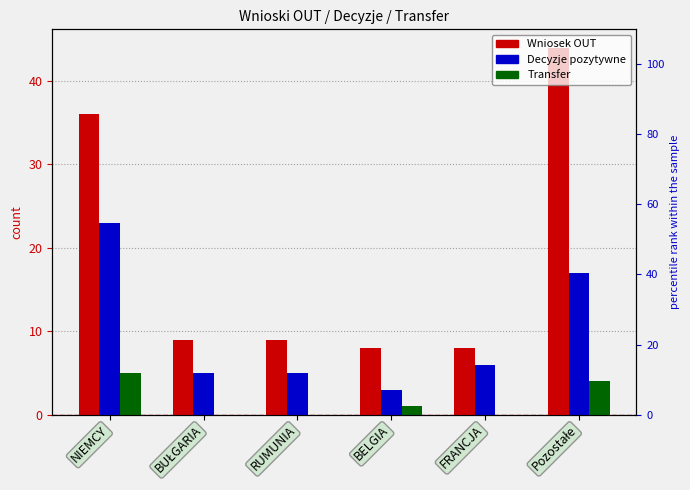

Which has a higher value, RUMUNIA or NIEMCY?

NIEMCY